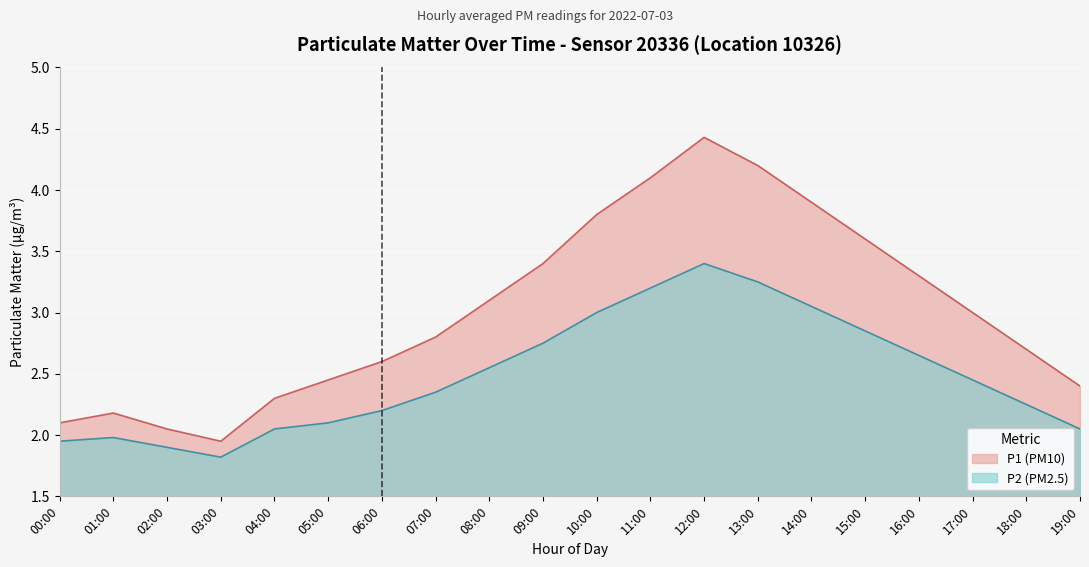

Reading left to right, extract all data points from this chart.

P1: 2.1	2.2	2.0	1.9	2.3	2.5	2.6	2.8	3.1	3.4	3.8	4.1	4.4	4.2	3.9	3.6	3.3	3.0	2.7	2.4
P2: 1.9	2.0	1.9	1.8	2.0	2.1	2.2	2.4	2.5	2.8	3.0	3.2	3.4	3.2	3.0	2.9	2.6	2.5	2.2	2.0